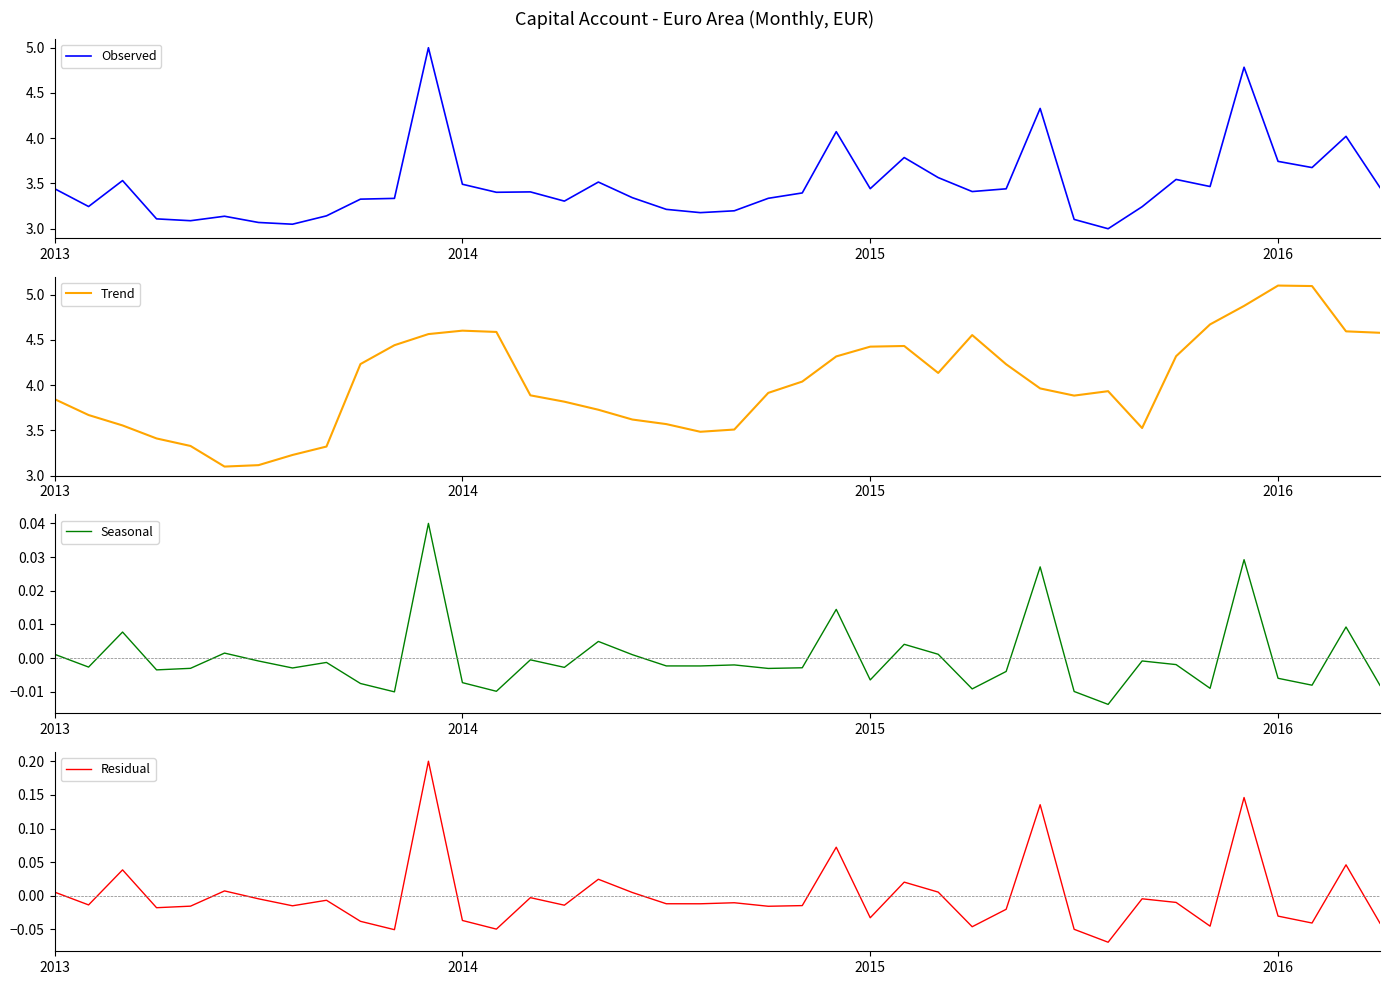

Which series changed the most between 11 and 23?

Observed